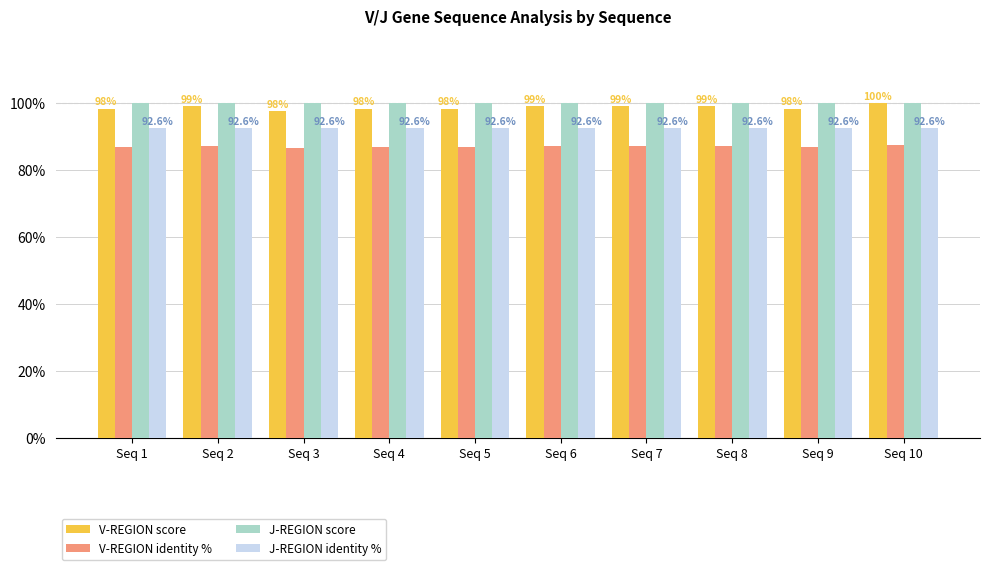

True or false: J-REGION identity % has a value of 92.6 at Seq 7.

True